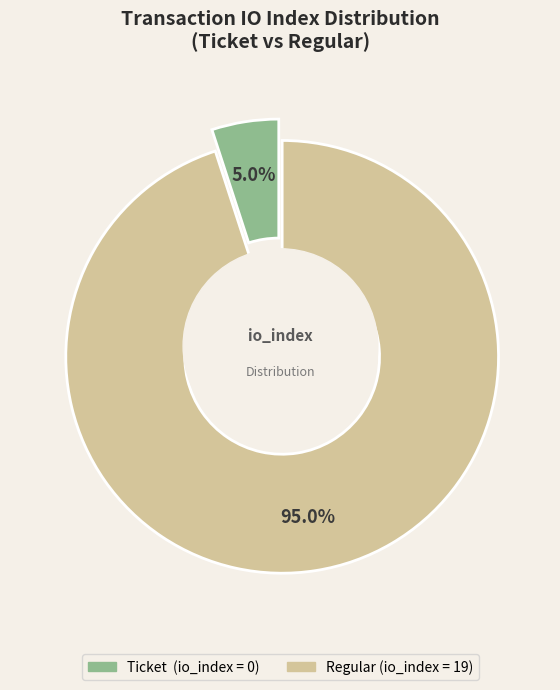

To the nearest percent, what is the combined percentage of Regular (io_index=19) and Ticket (io_index=0)?

100%